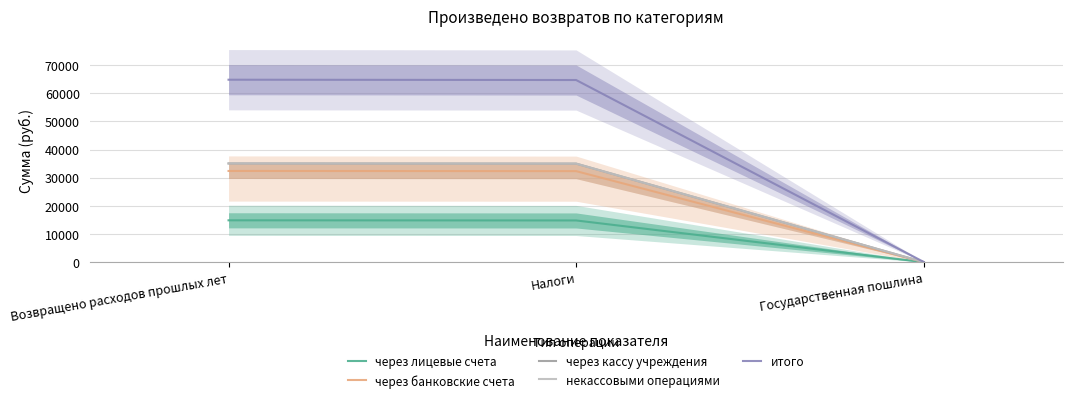

What is the highest value of the некассовыми операциями series?

35080.1